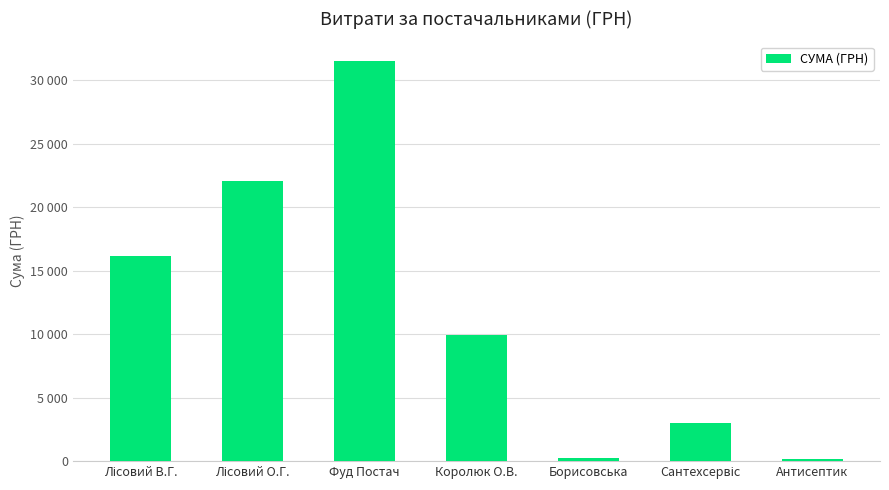

At which category does the chart reach its peak across all series?

Фуд Постач